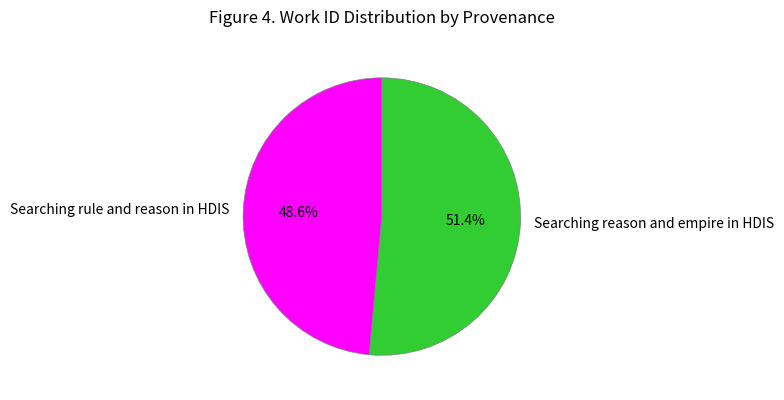

Is there a majority slice in this chart?

Yes